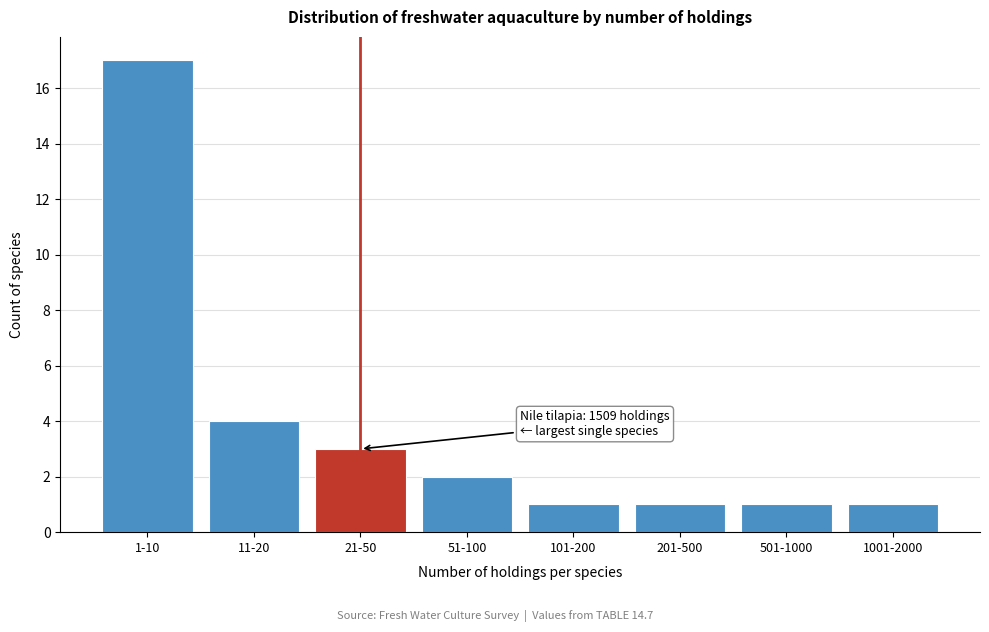

Reading left to right, list all the values displayed in this chart.

1-10=17	11-20=4	21-50=3	51-100=2	101-200=1	201-500=1	501-1000=1	1001-2000=1